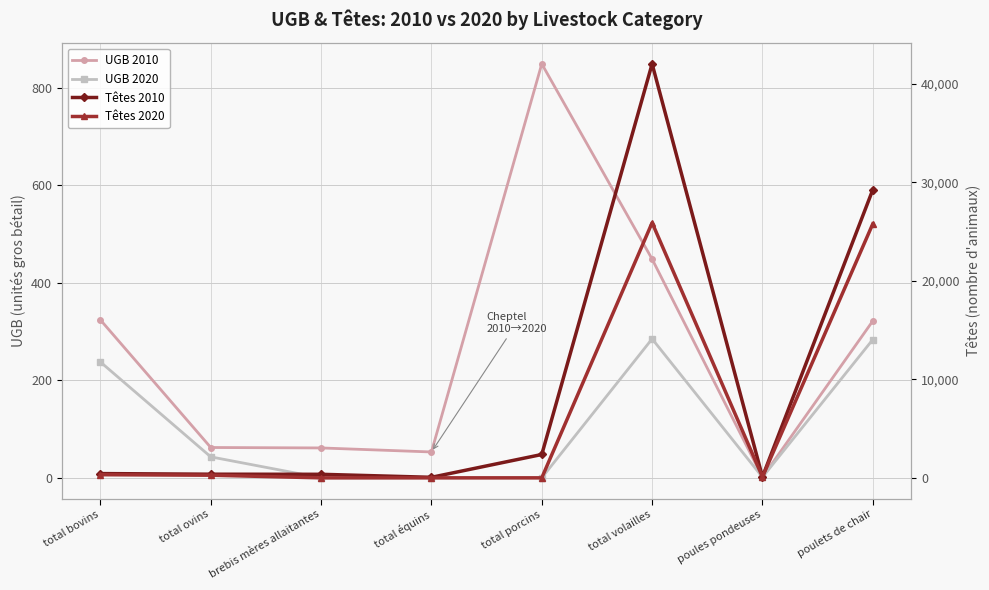

Reading left to right, transcribe all the data shown in this chart.

UGB 2010: total bovins=324.1	total ovins=62.3	brebis mères allaitantes=61.4	total équins=53.1	total porcins=849.5	total volailles=448.9	poules pondeuses=1.3	poulets de chair=321.9
UGB 2020: total bovins=237.7	total ovins=43.1	brebis mères allaitantes=0.0	total équins=0.0	total porcins=0.0	total volailles=285.2	poules pondeuses=1.4	poulets de chair=283.8
Têtes 2010: total bovins=434.0	total ovins=370.0	brebis mères allaitantes=361.0	total équins=55.0	total porcins=2373.0	total volailles=42050.0	poules pondeuses=96.0	poulets de chair=29265.0
Têtes 2020: total bovins=319.0	total ovins=267.0	brebis mères allaitantes=0.0	total équins=0.0	total porcins=0.0	total volailles=25912.0	poules pondeuses=97.0	poulets de chair=25800.0